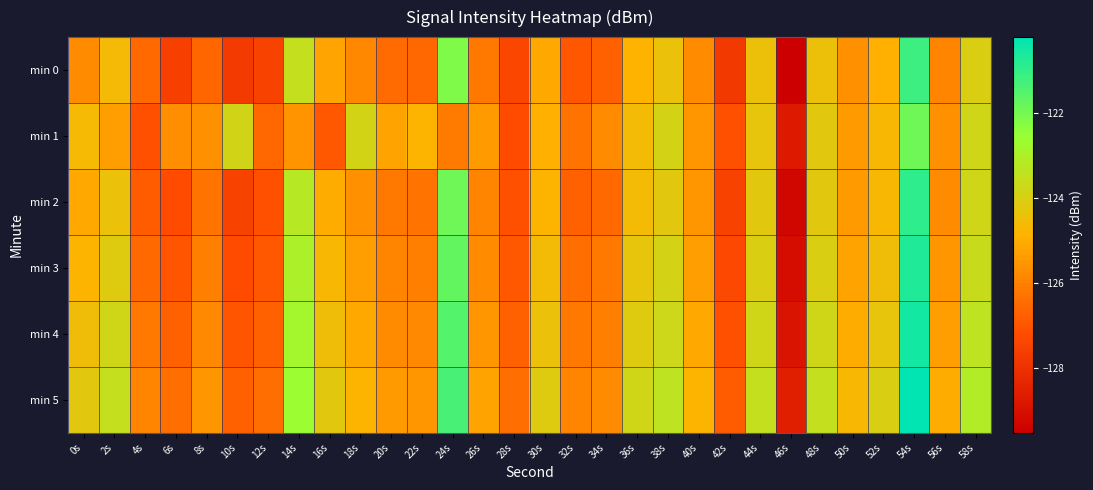

Which label corresponds to the smallest value in the chart?

46s